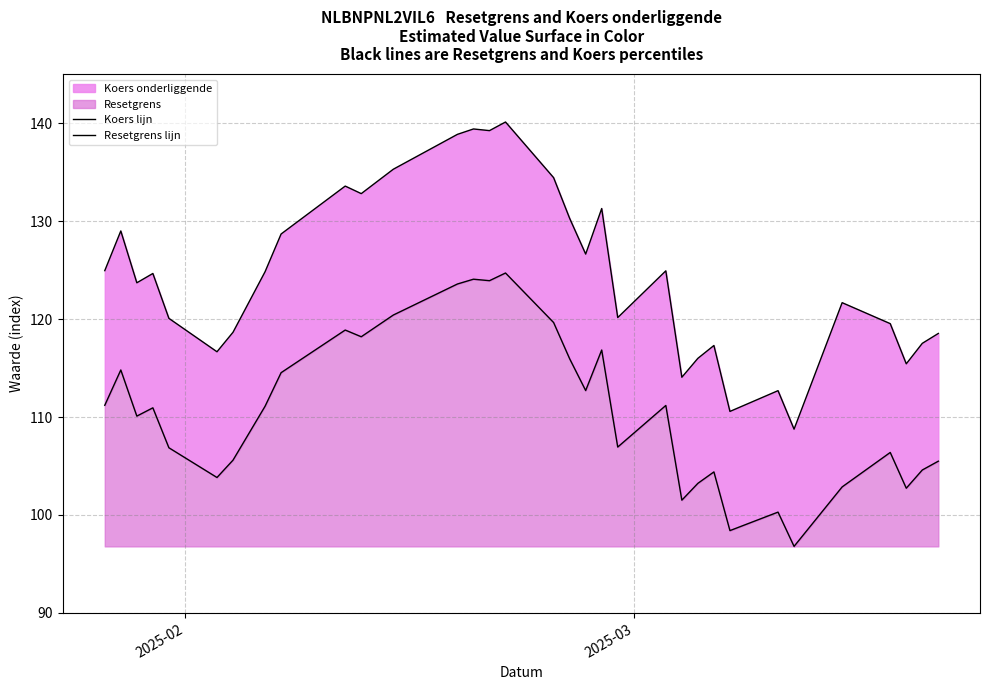

What is the smallest value displayed?

96.8